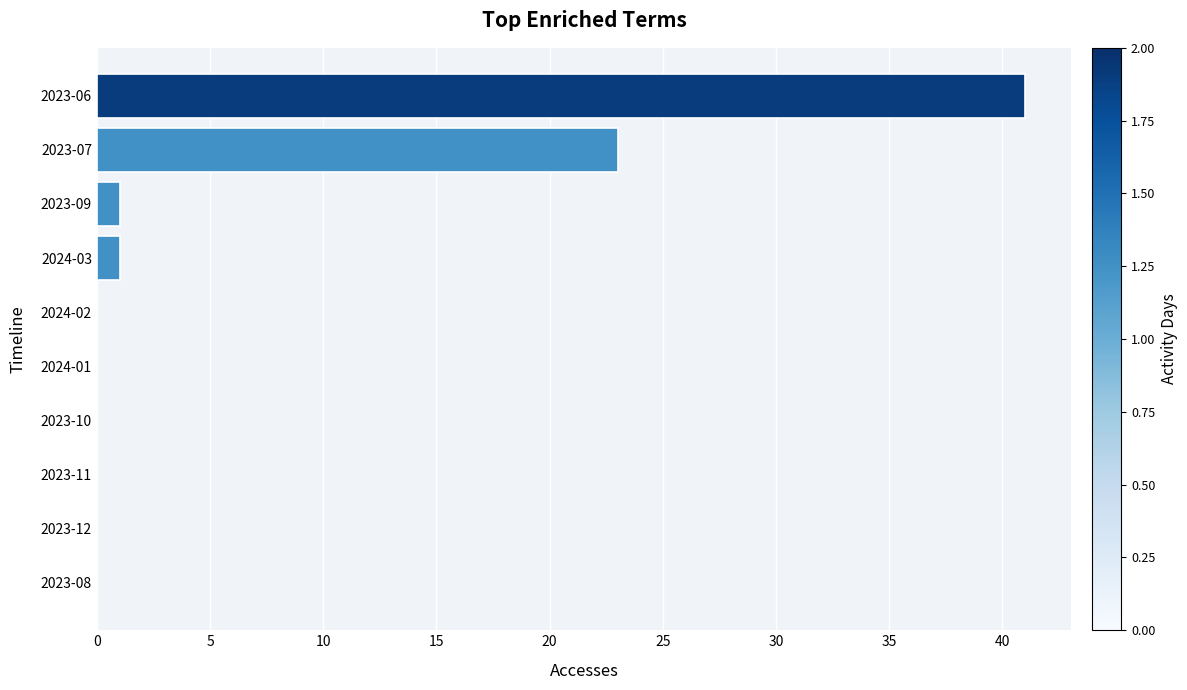

The value at 2024-02 is -20. True or false?

False